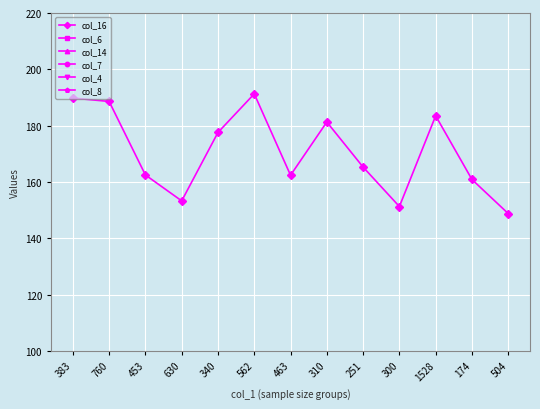

How many interior local valleys does the col_7 series have?

3